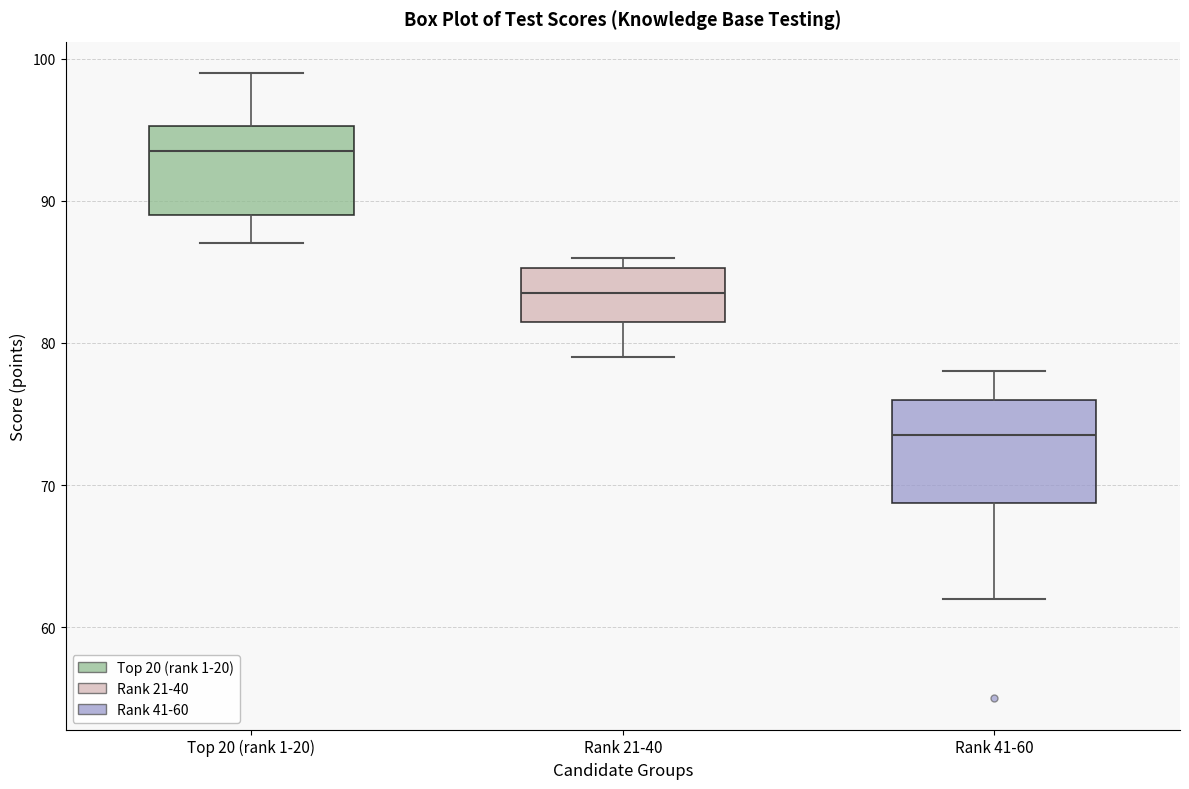

Which box has the lowest median line?

Rank 41-60